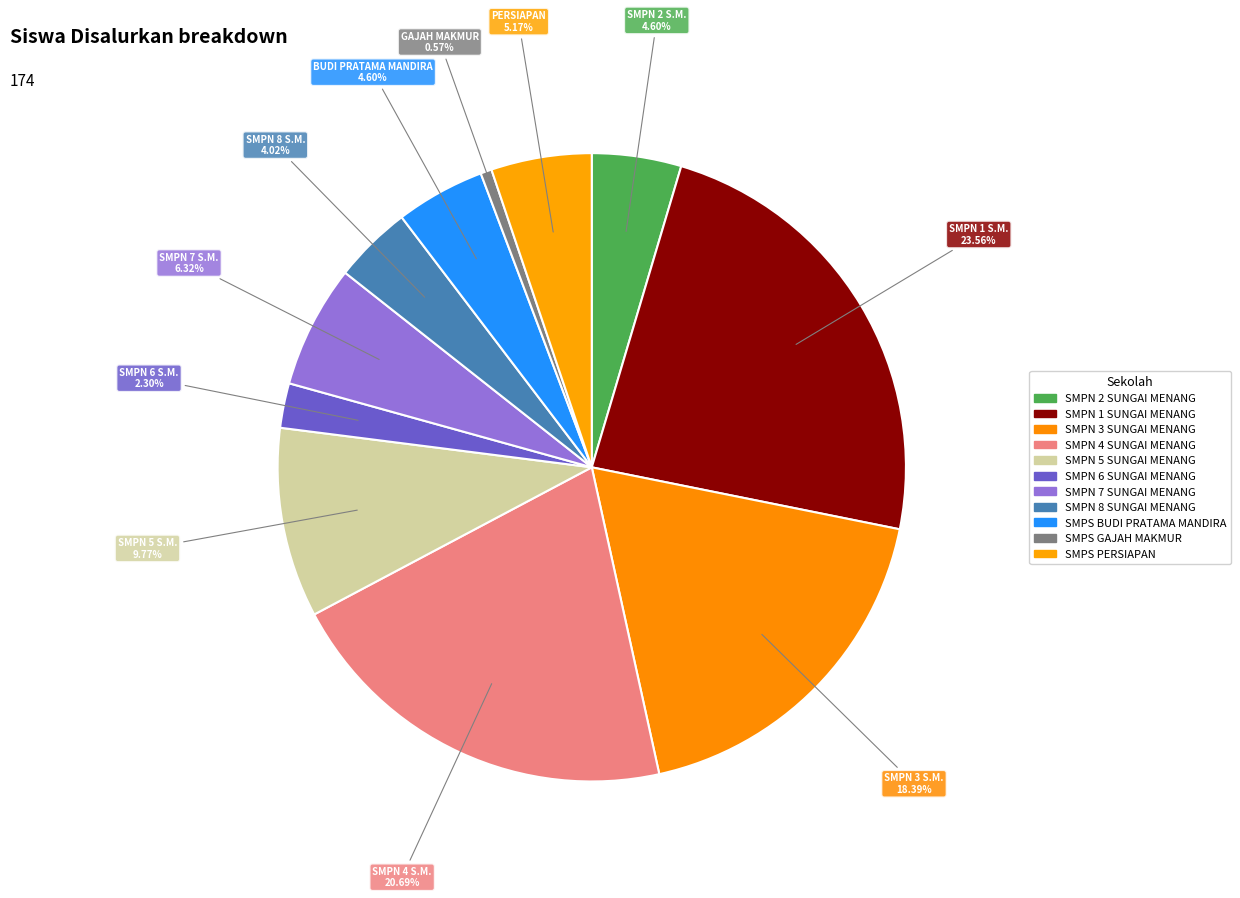

How many segments does this pie chart have?

11